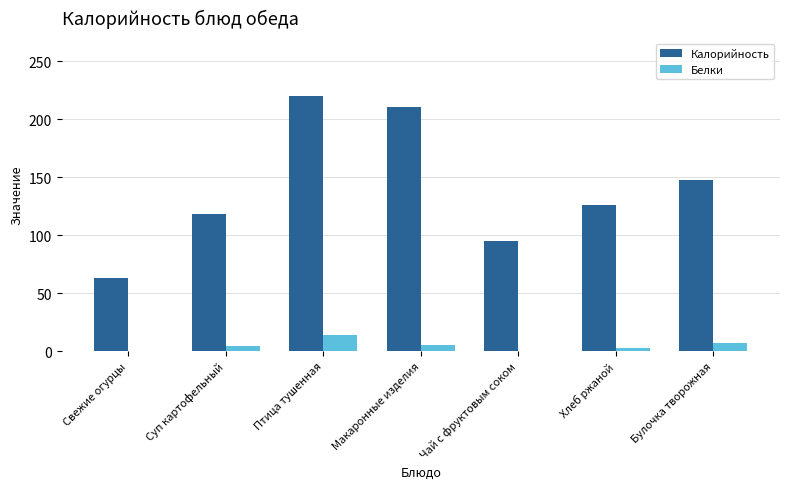

Is it true that Калорийность equals 148.0 at Булочка творожная?

True